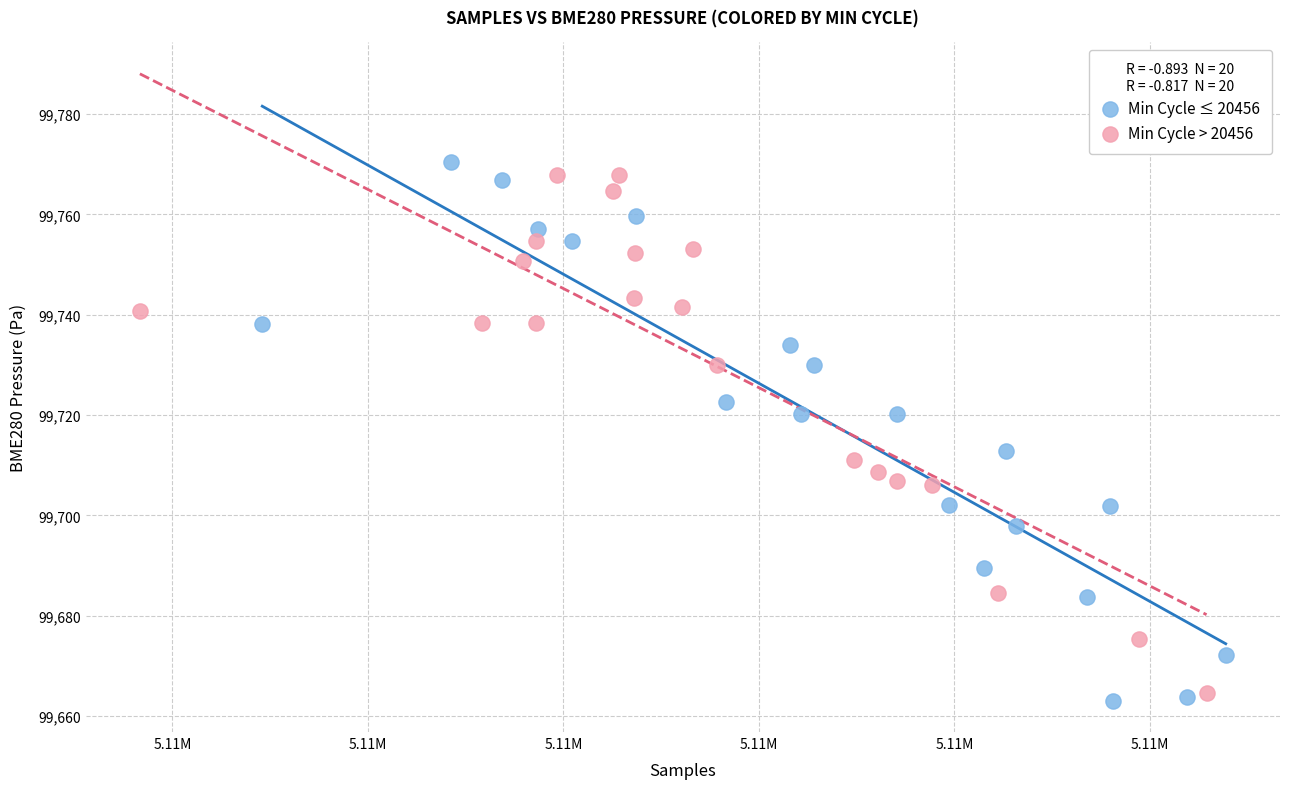

What are all the series names shown in the legend?

Min Cycle ≤ 20456, Min Cycle > 20456